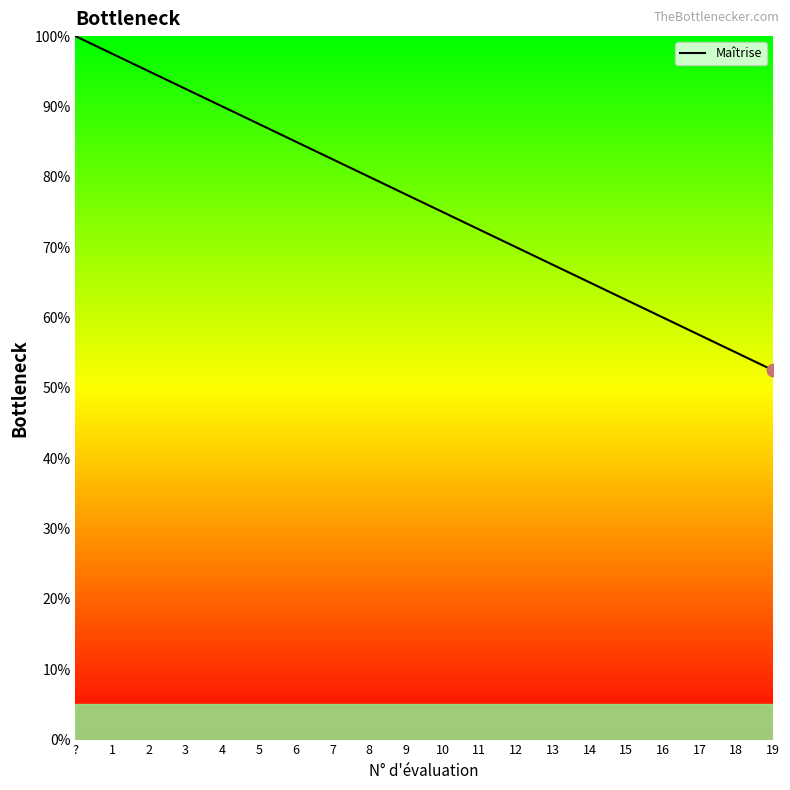

Approximately how many times larger is the value at 12 compared to 6?

0.8